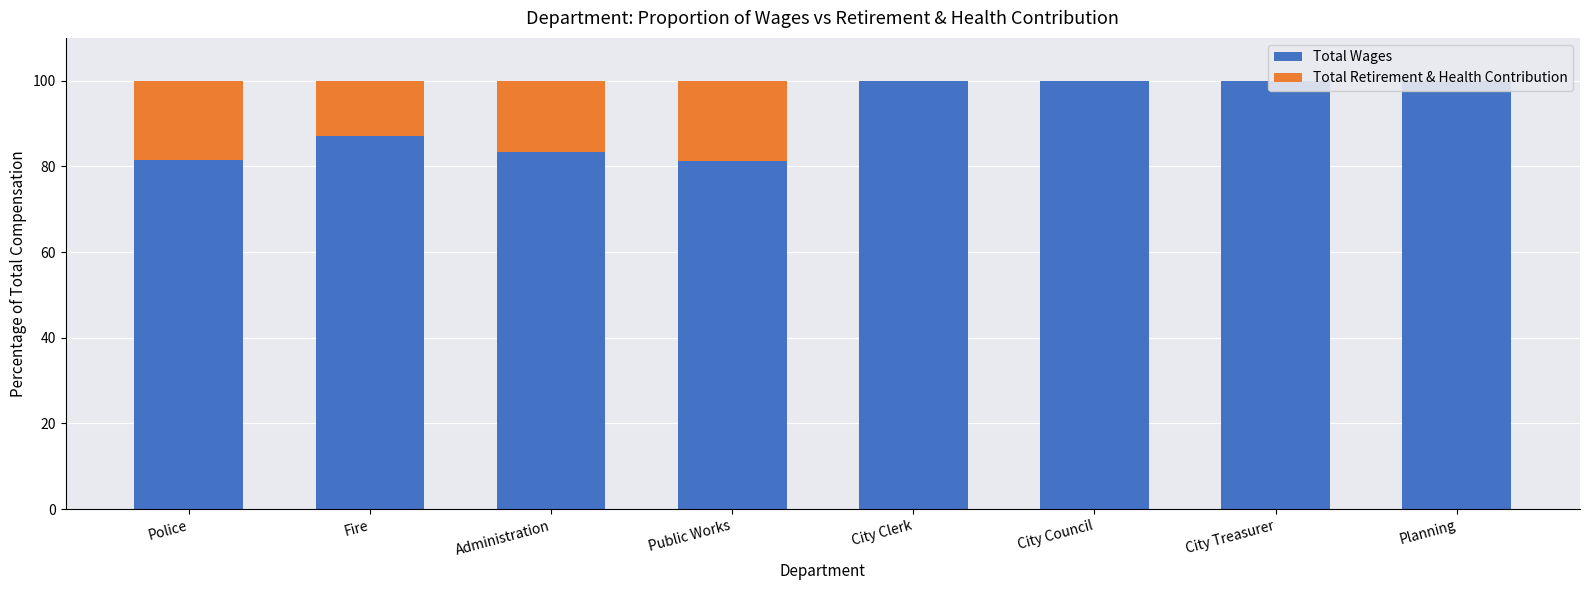

Read the Total Wages value at Police.

81.5